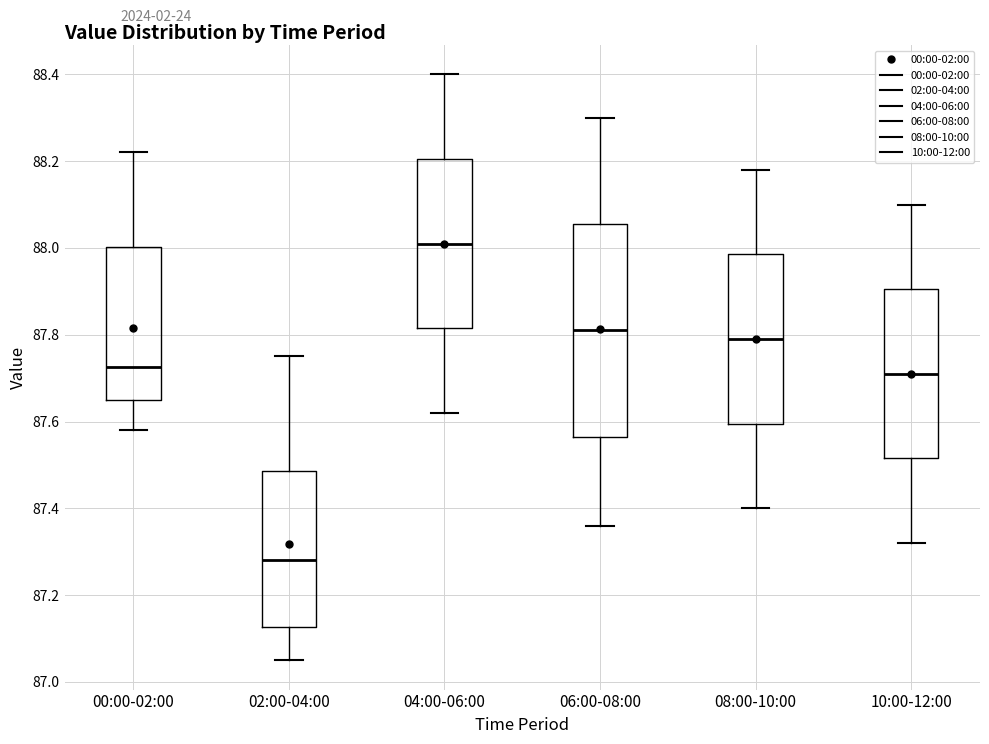

Which box's median line is the lowest?

02:00-04:00